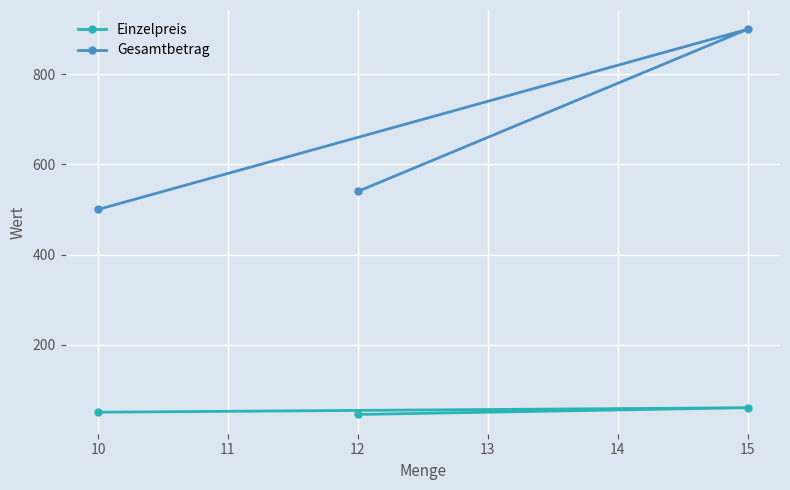

What is the value of the Einzelpreis point at the 2nd from the left?

45